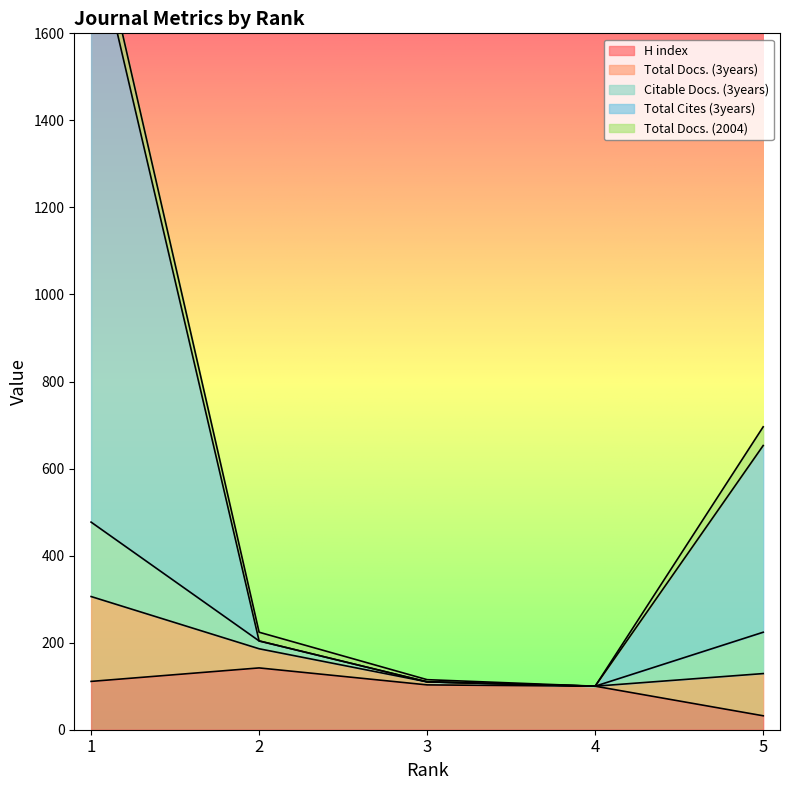

Reading left to right, extract all data points from this chart.

H index: 111	142	103	100	32
Total Docs. (3years): 195	44	7	0	97
Citable Docs. (3years): 171	18	0	0	95
Total Cites (3years): 1382	0	0	0	429
Total Docs. (2004): 56	20	5	0	43